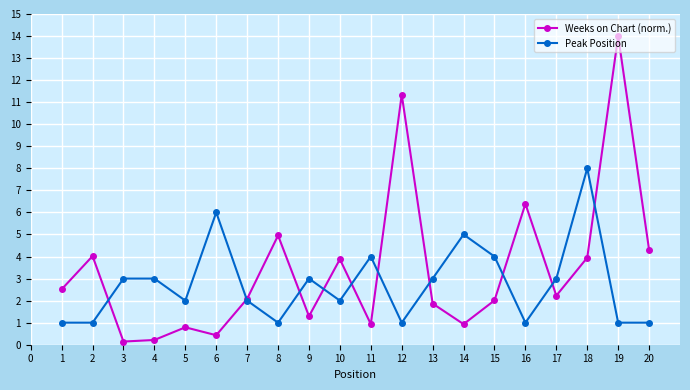

What value does the Peak Position series have at 2?

1.0